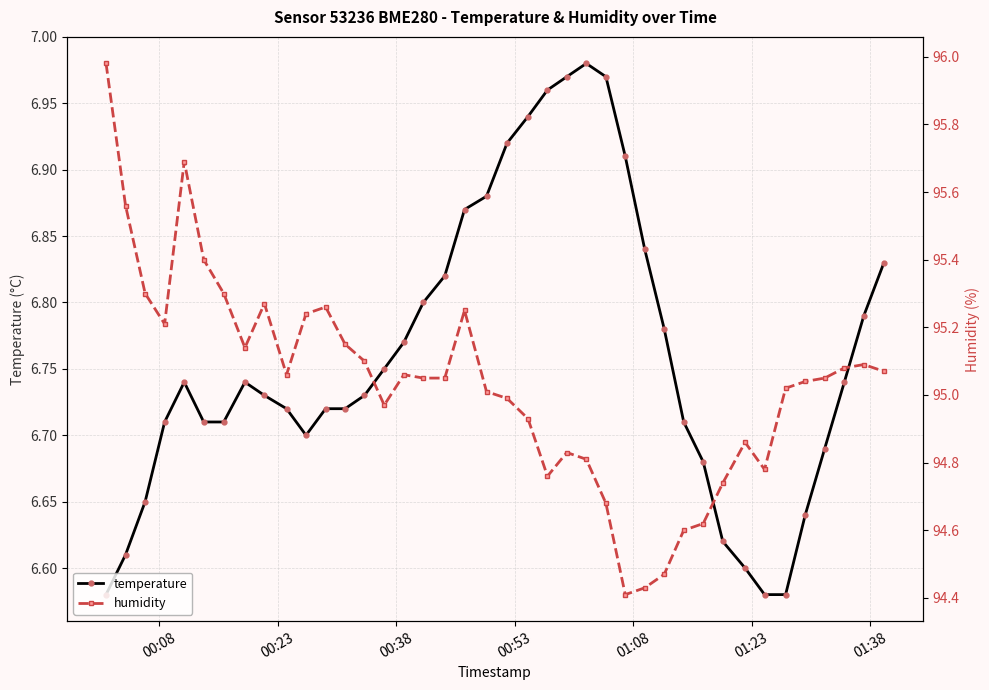

What are all the series names shown in the legend?

temperature, humidity